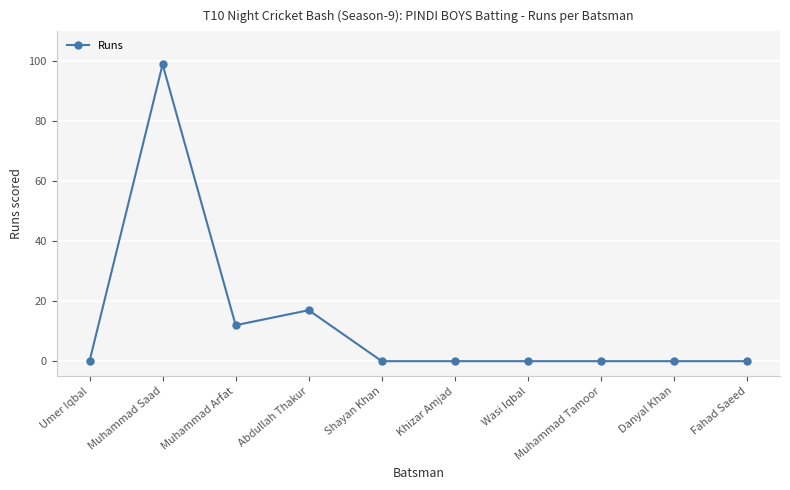

Where is the first local maximum?

Muhammad Saad